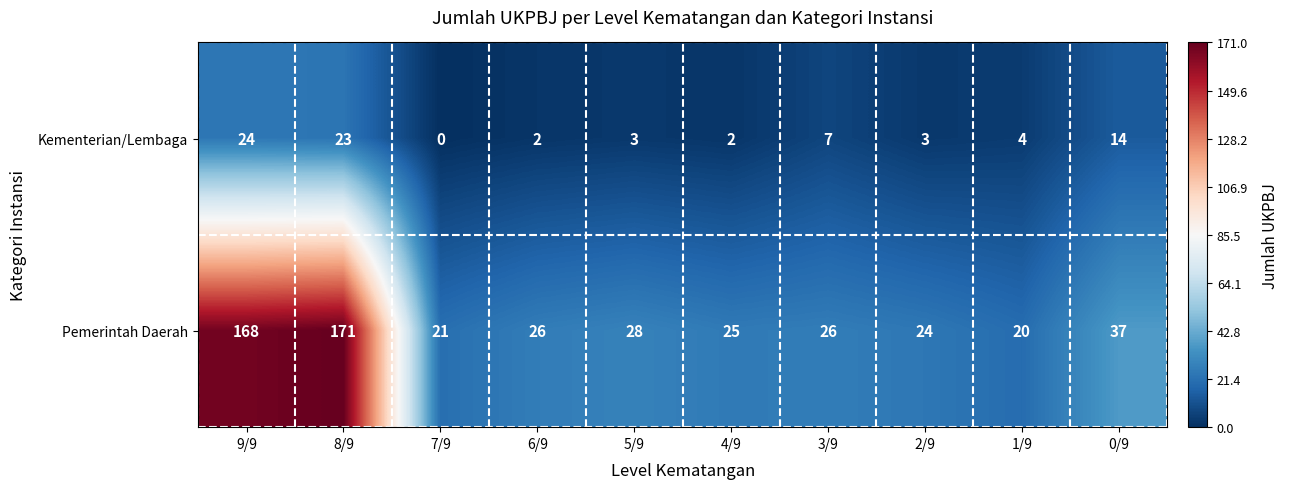

Which series changed the most between 8/9 and 3/9?

Pemerintah Daerah